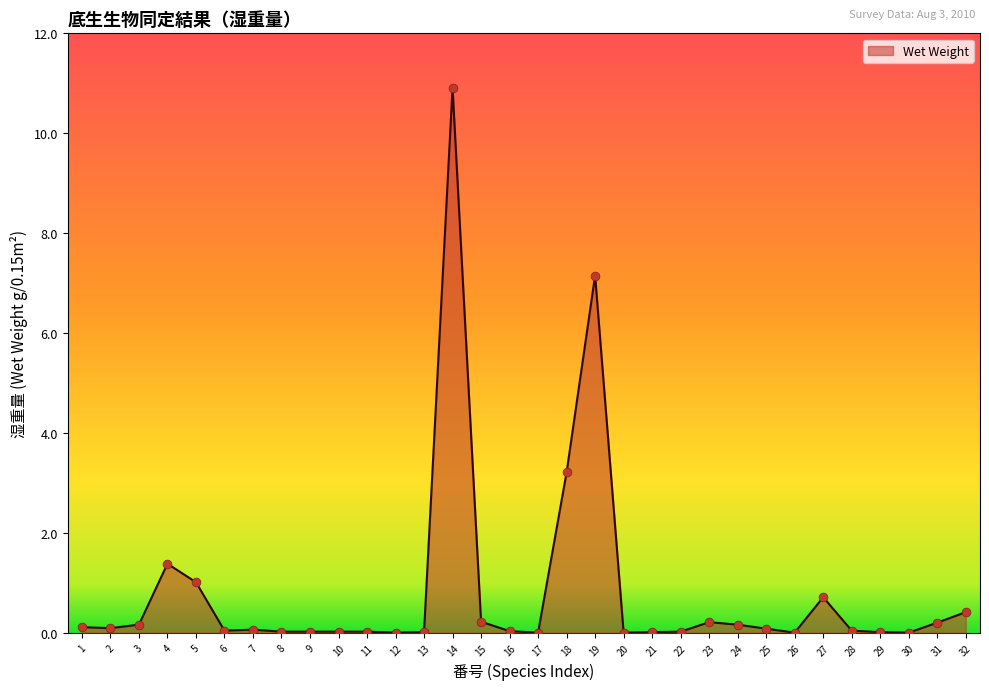

What is the difference between the maximum and minimum values?

10.9